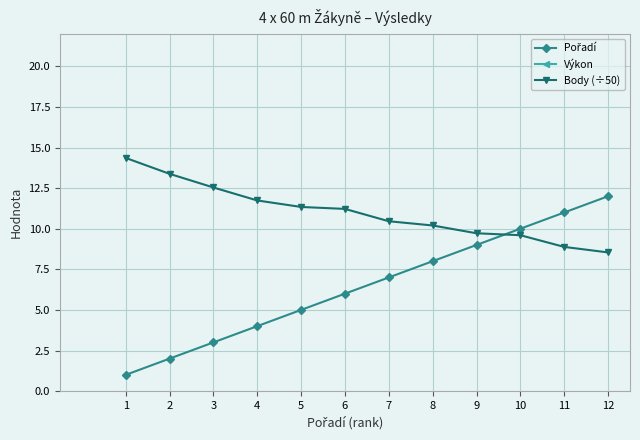

Where does the Body (÷50) series first go above 11?

1